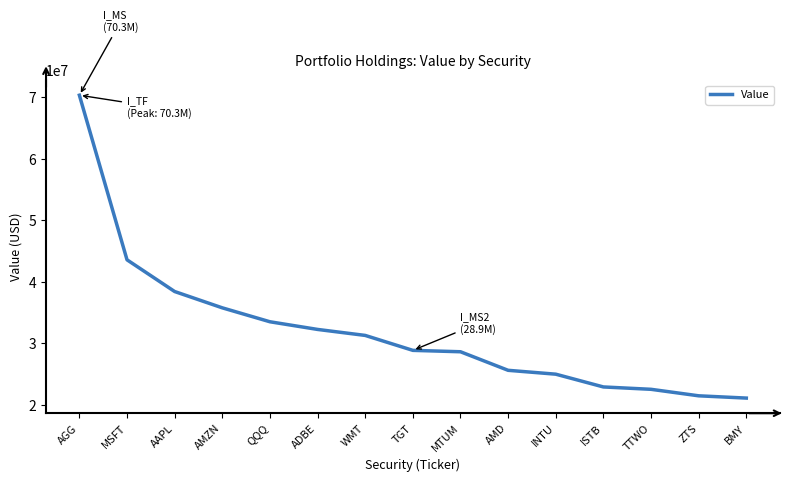

What is the ratio of the value at TGT to the value at WMT?

0.9